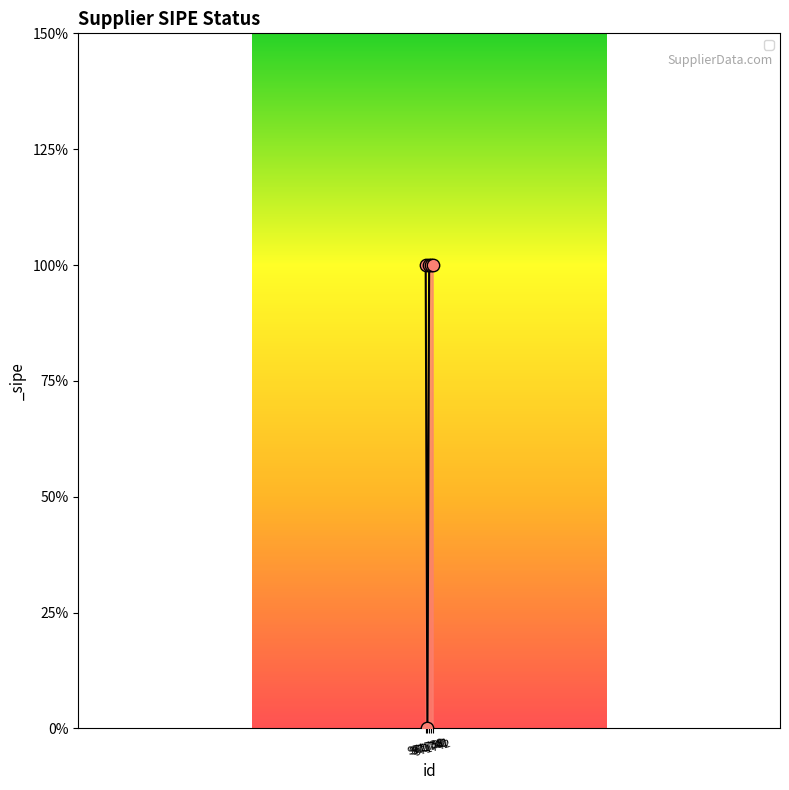

Approximately how many times larger is the value at 971740 compared to 971738?

1.0